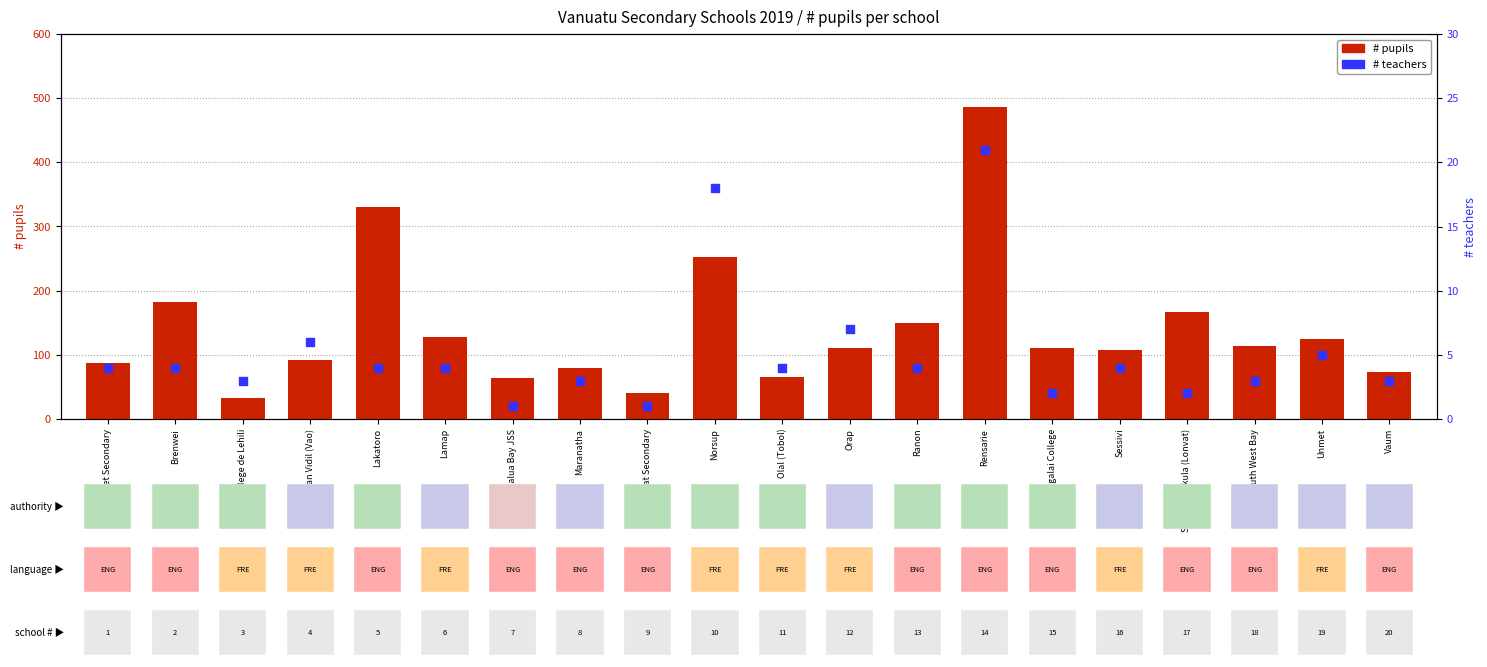

At how many categories does at least one series exceed 319?

2